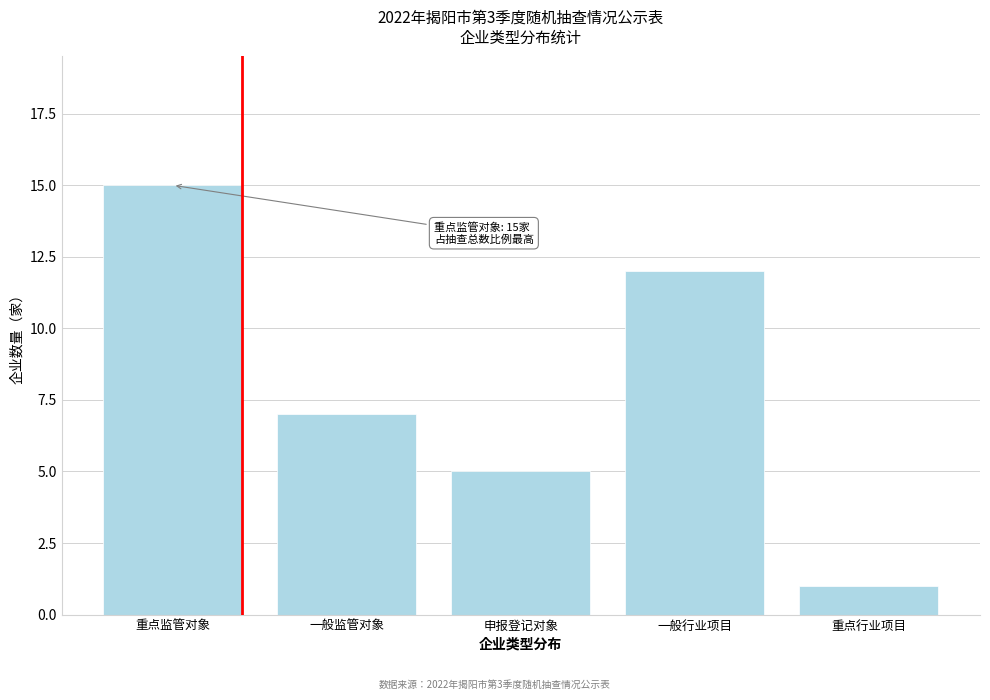

Reading right to left, extract all data points from this chart.

重点行业项目=1	一般行业项目=12	申报登记对象=5	一般监管对象=7	重点监管对象=15